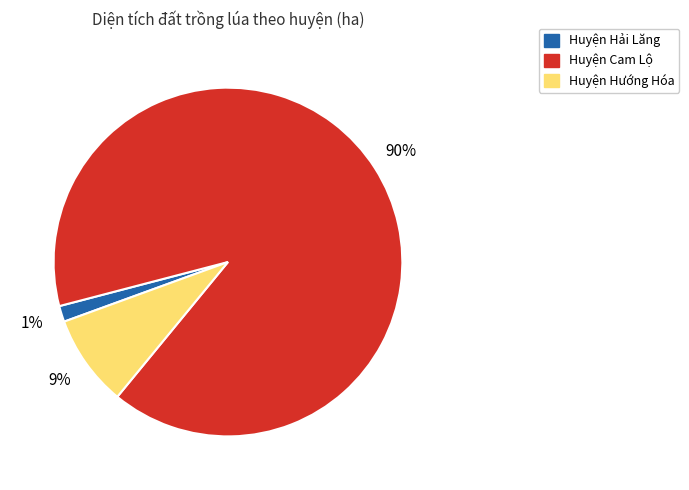

How many segments does this pie chart have?

3